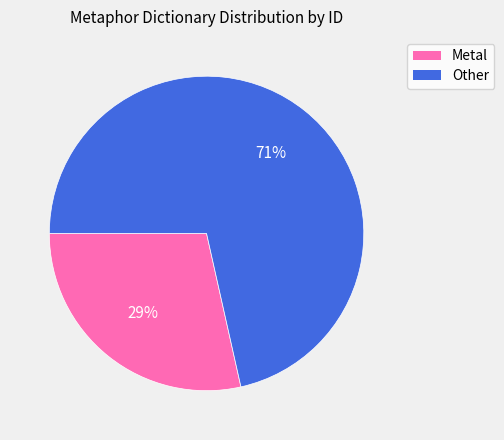

To the nearest percent, what is the average slice percentage?

50%